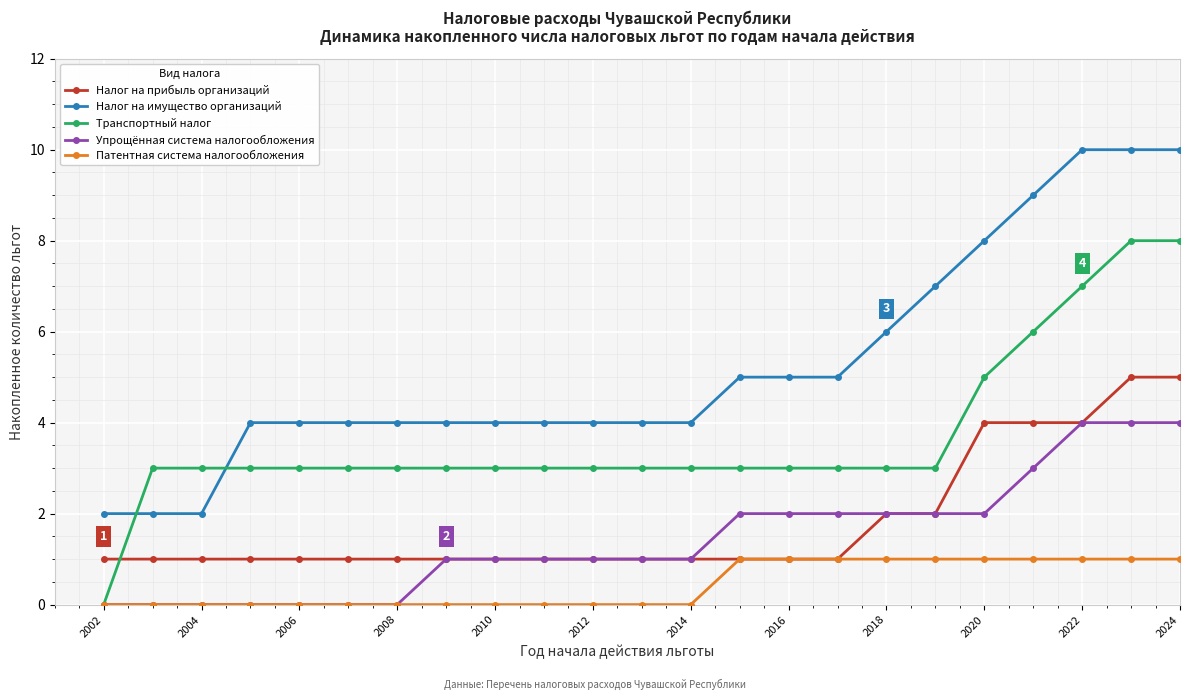

Which series has the largest total across all categories?

Налог на имущество организаций